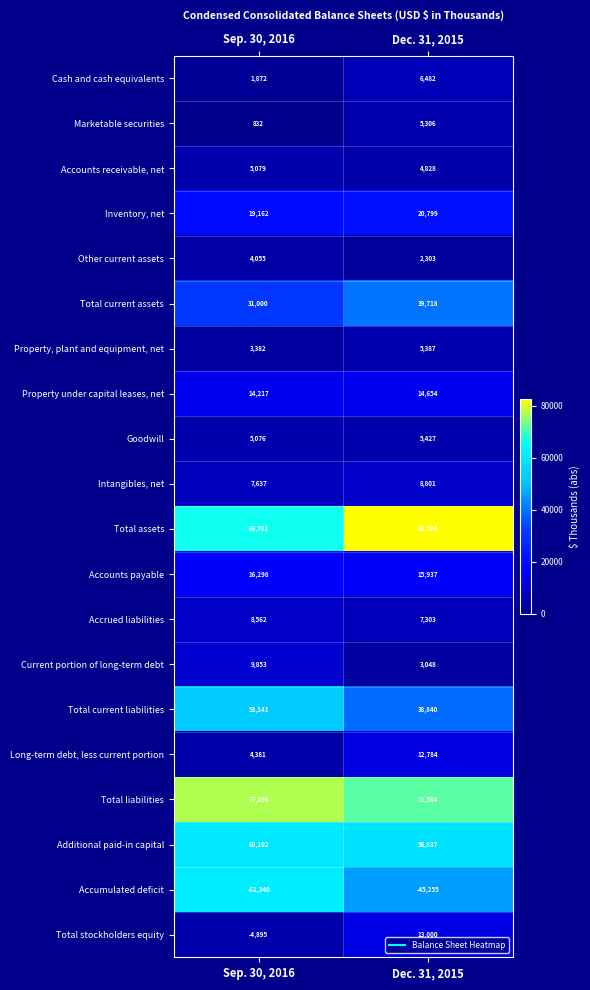

Rank the series at Sep. 30, 2016 from lowest to highest value.

Accumulated deficit, Total stockholders equity, Marketable securities, Cash and cash equivalents, Property, plant and equipment, net, Other current assets, Long-term debt, less current portion, Goodwill, Accounts receivable, net, Intangibles, net, Accrued liabilities, Current portion of long-term debt, Property under capital leases, net, Accounts payable, Inventory, net, Total current assets, Total current liabilities, Additional paid-in capital, Total assets, Total liabilities